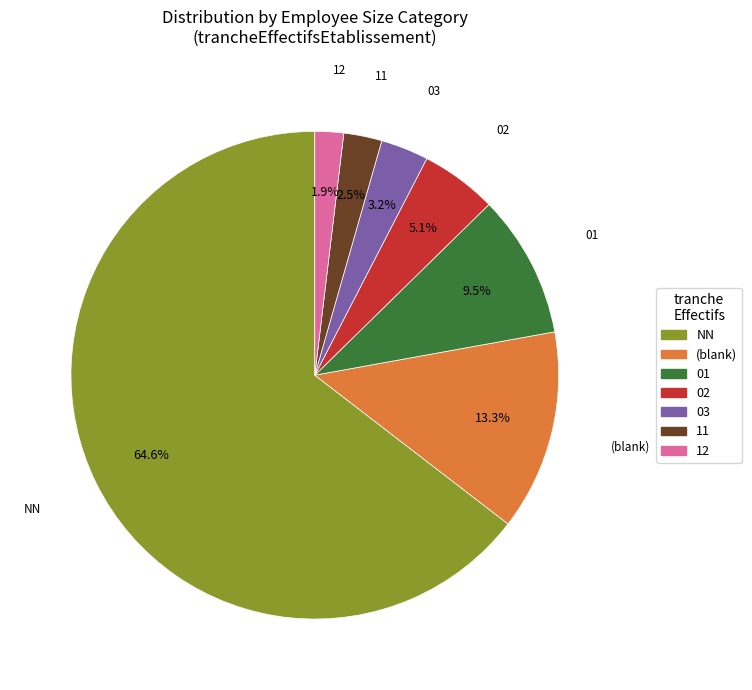

What is the smallest slice in the pie chart?

12